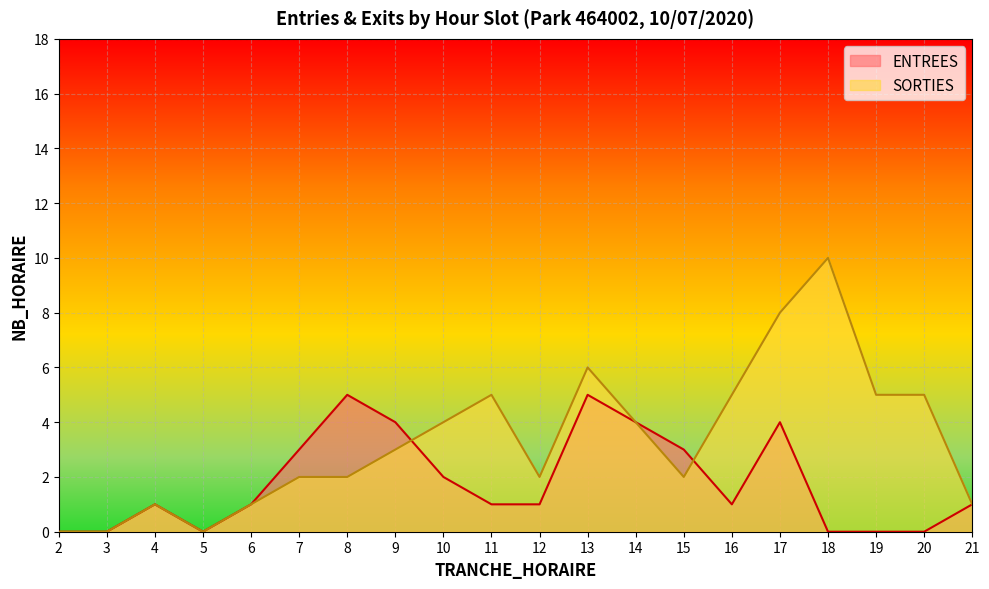

Which category has the highest value in the ENTREES series?

8